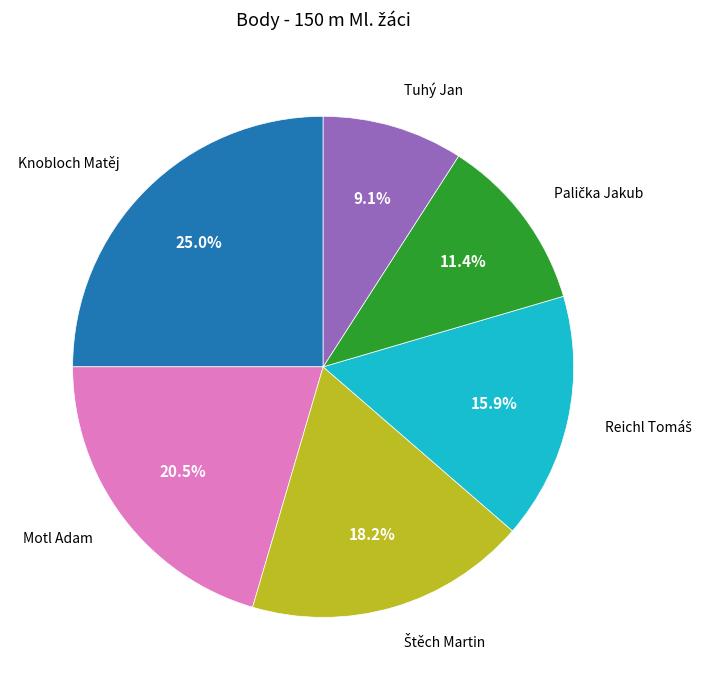

Between Knobloch Matěj and Tuhý Jan, which is larger?

Knobloch Matěj